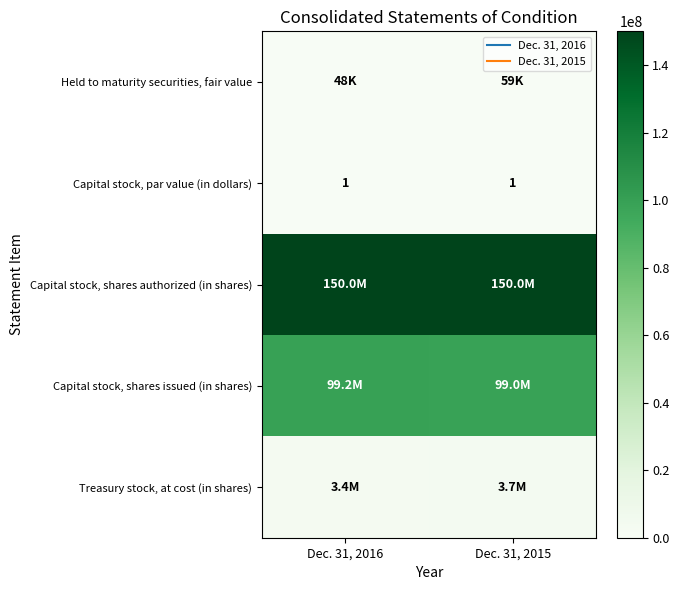

What is the spread (max minus min) of values at Dec. 31, 2015?

149999999